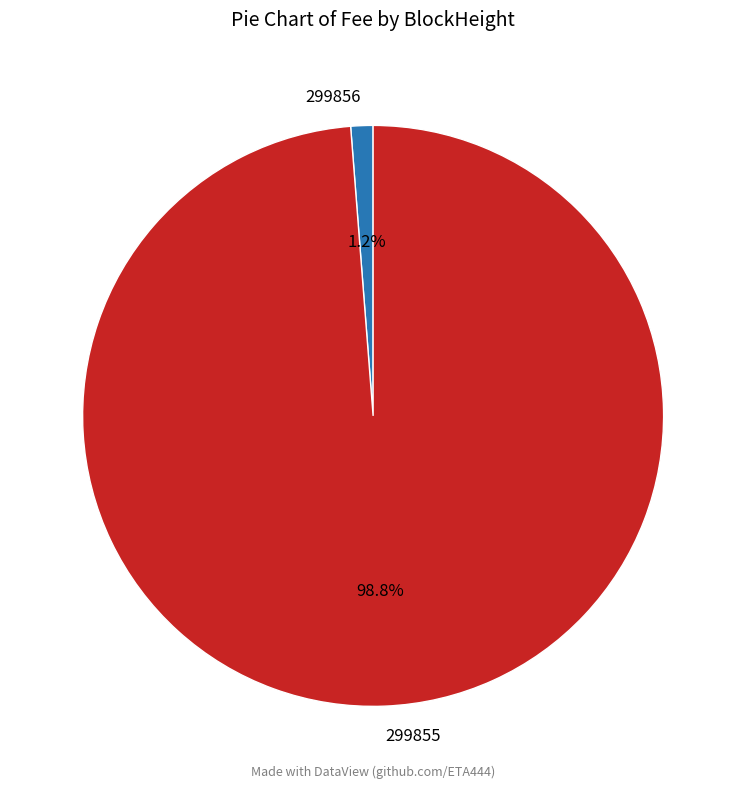

How many segments does this pie chart have?

2